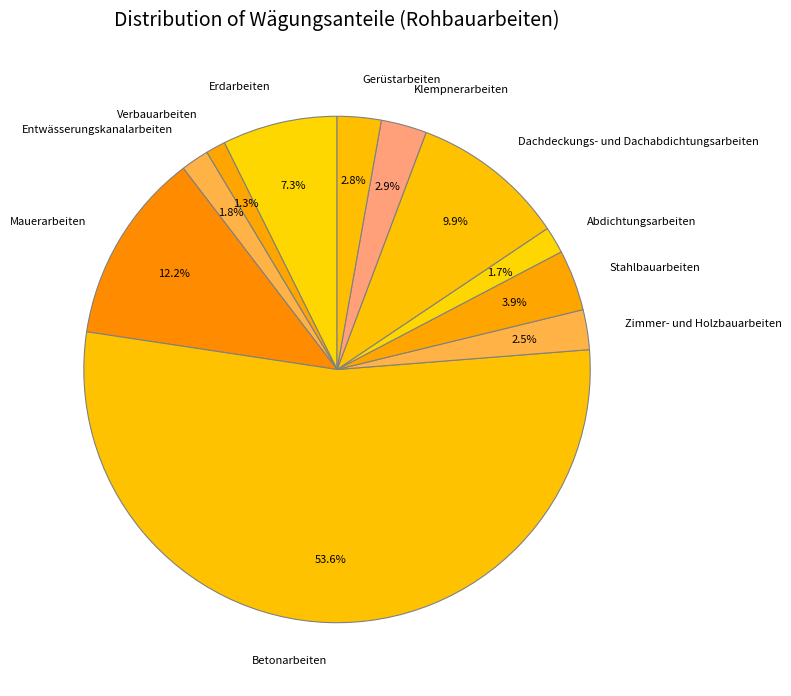

What portion of the pie excludes Gerüstarbeiten?

97.2%